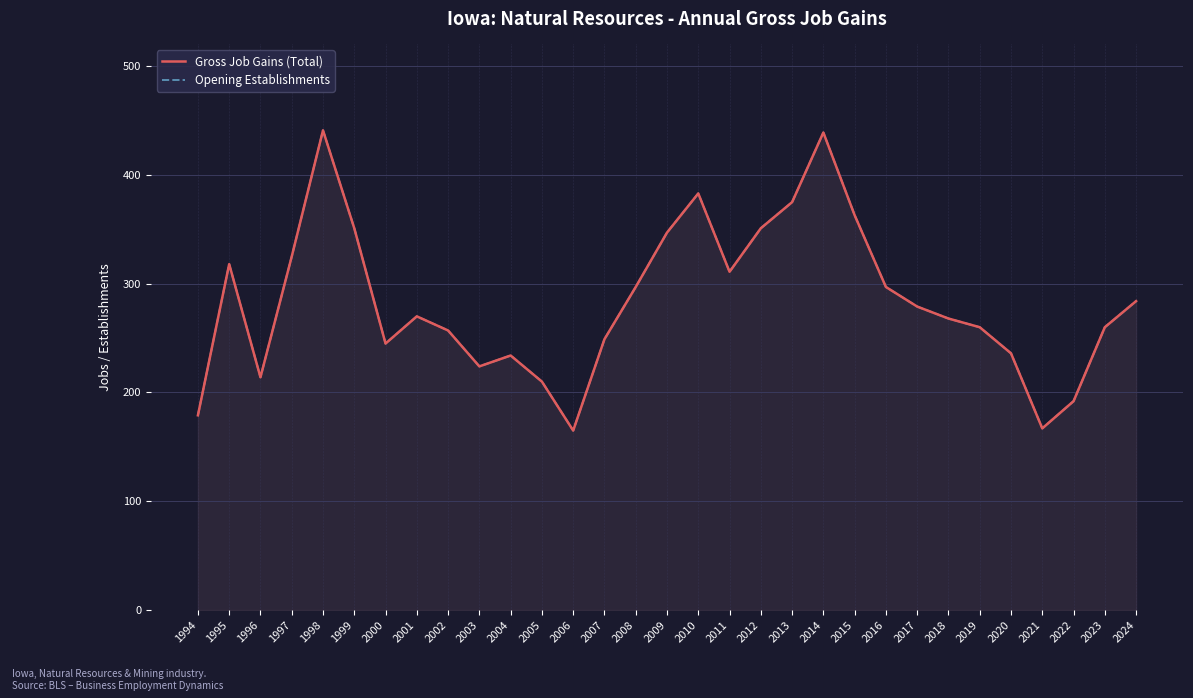

At which label is Gross Job Gains (Total) closest to 303?

2008